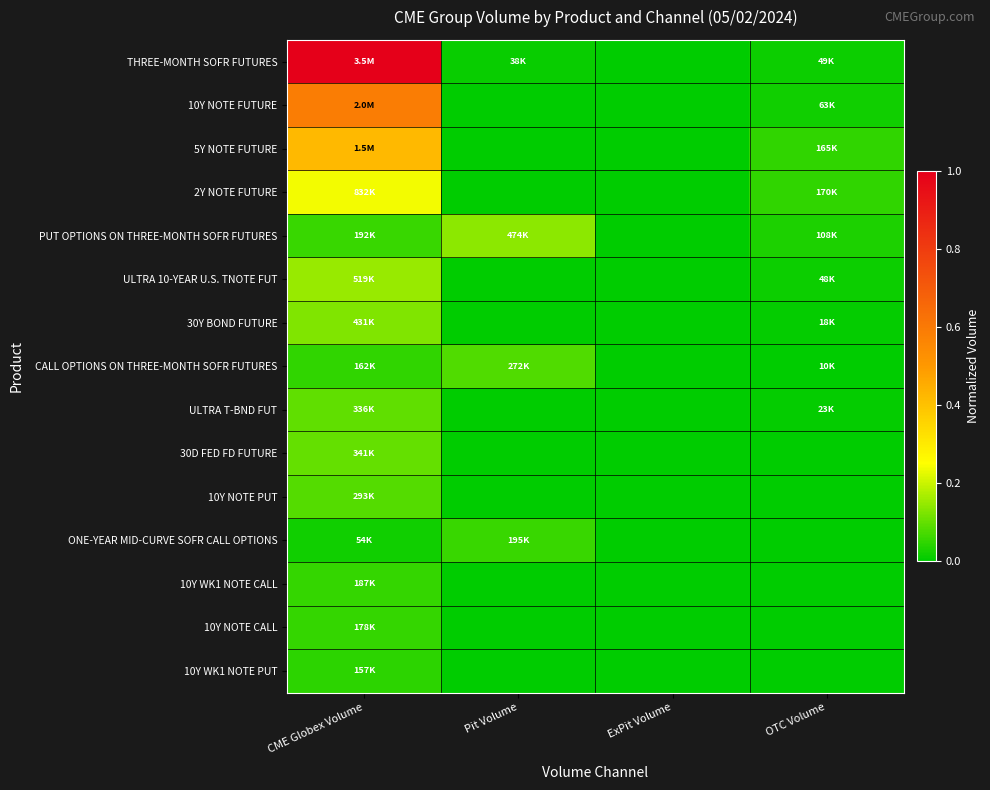

What is the spread (max minus min) of values at Pit Volume?

0.1